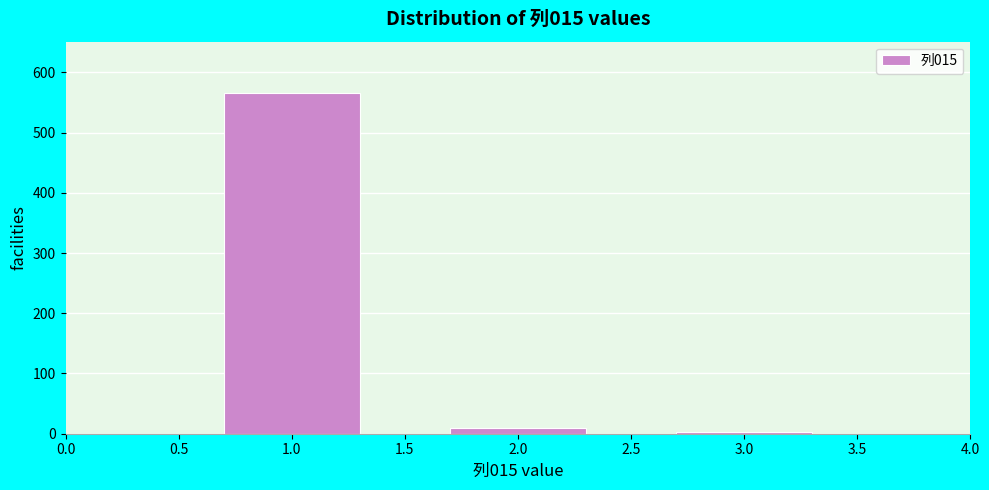

Reading left to right, list all the values displayed in this chart.

566	9	3